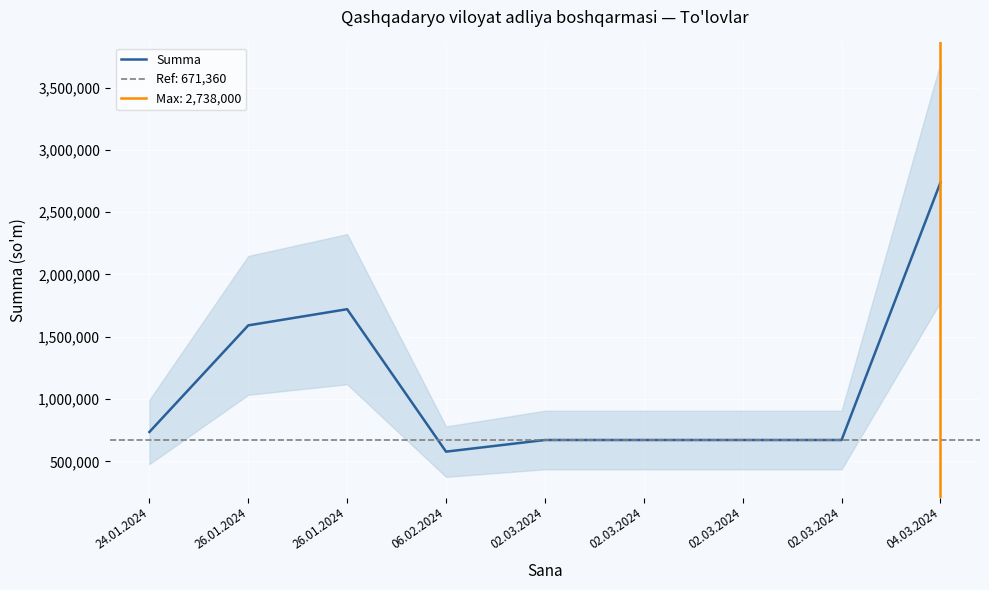

Rank the categories by value from highest to lowest.

04.03.2024, 26.01.2024, 26.01.2024, 24.01.2024, 02.03.2024, 02.03.2024, 02.03.2024, 02.03.2024, 06.02.2024